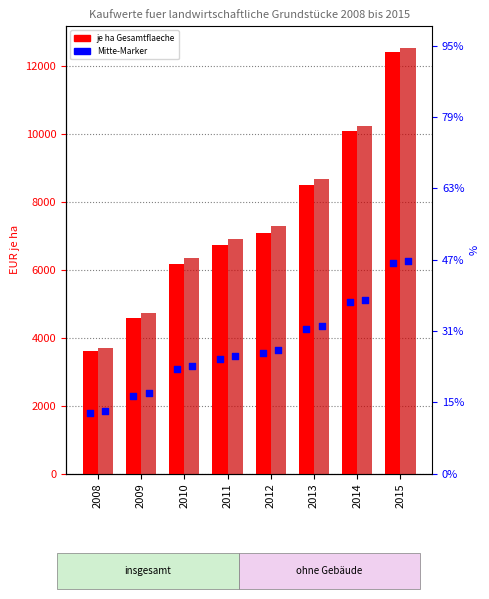

Which series has the largest total across all categories?

je ha FdlN